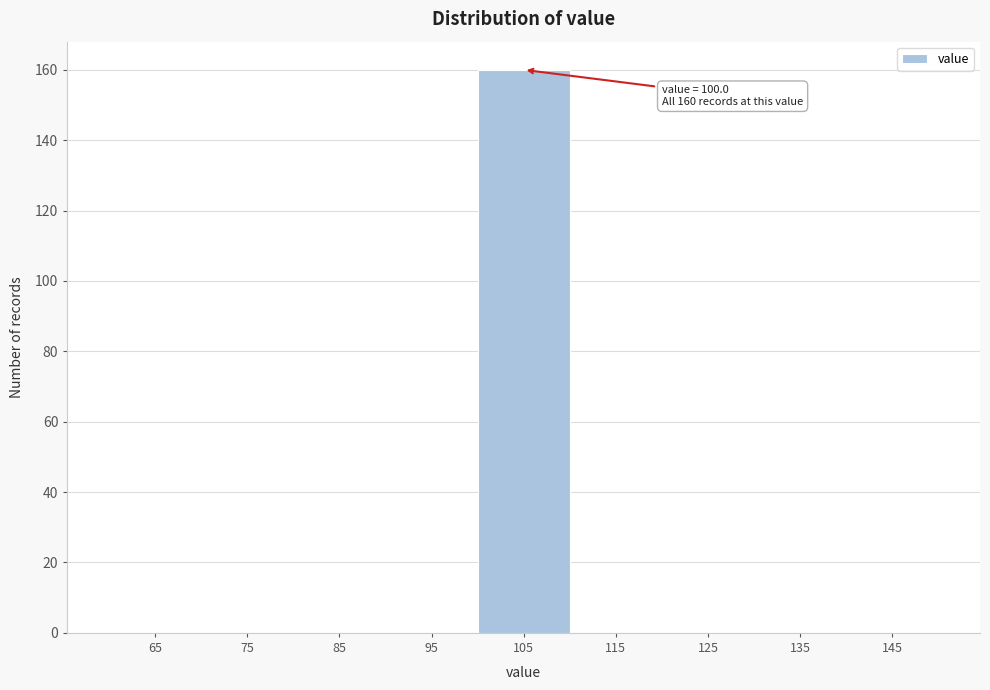

Which range on the x-axis has the tallest bar?

100 to 110